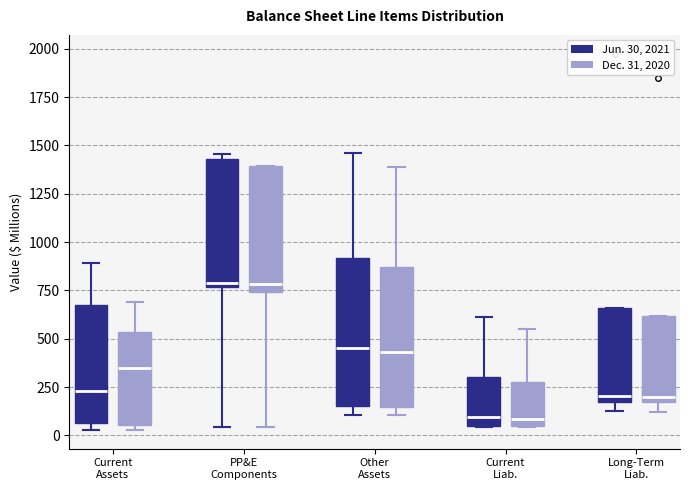

Reading left to right, read every box against the y-axis: the position of its median line, the range the box covers, and the ends of its whiskers. The values are not printed on the chart, so give them approximately, as read against the axis.

Current Assets (Jun. 30, 2021): median 250, box 50 to 650, whiskers 50 (just below the box's lower edge) to 900
Current Assets (Dec. 31, 2020): median 350, box 50 to 550, whiskers 50 (just below the box's lower edge) to 700
PP&E Components (Jun. 30, 2021): median 800, box 750 to 1450, whiskers 50 to 1450 (just above the box's upper edge)
PP&E Components (Dec. 31, 2020): median 800, box 750 to 1400, whiskers 50 to 1400
Other Assets (Jun. 30, 2021): median 450, box 150 to 900, whiskers 100 to 1450
Other Assets (Dec. 31, 2020): median 450, box 150 to 850, whiskers 100 to 1400
Current Liab. (Jun. 30, 2021): median 100, box 50 to 300, whiskers 50 to 600
Current Liab. (Dec. 31, 2020): median 100, box 50 to 300, whiskers 50 to 550
Long-Term Liab. (Jun. 30, 2021): median 200, box 150 to 650, whiskers 150 (just below the box's lower edge) to 650
Long-Term Liab. (Dec. 31, 2020): median 200, box 150 to 600, whiskers 100 to 600